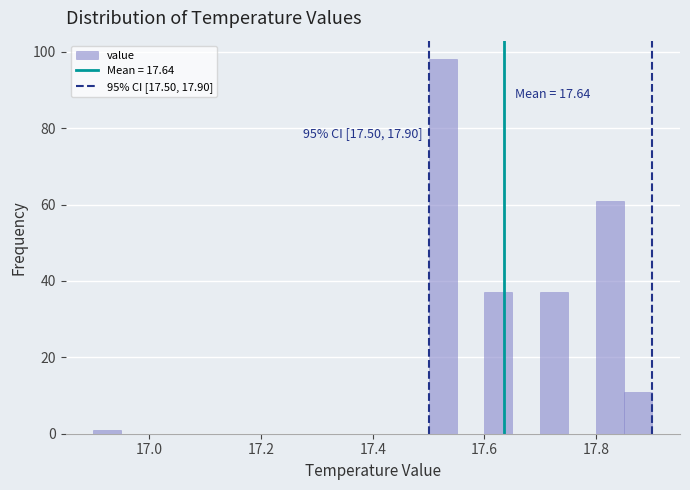

Around what value on the x-axis is the tallest bar? Give the approximate position of its centre, as read against the axis.

17.52